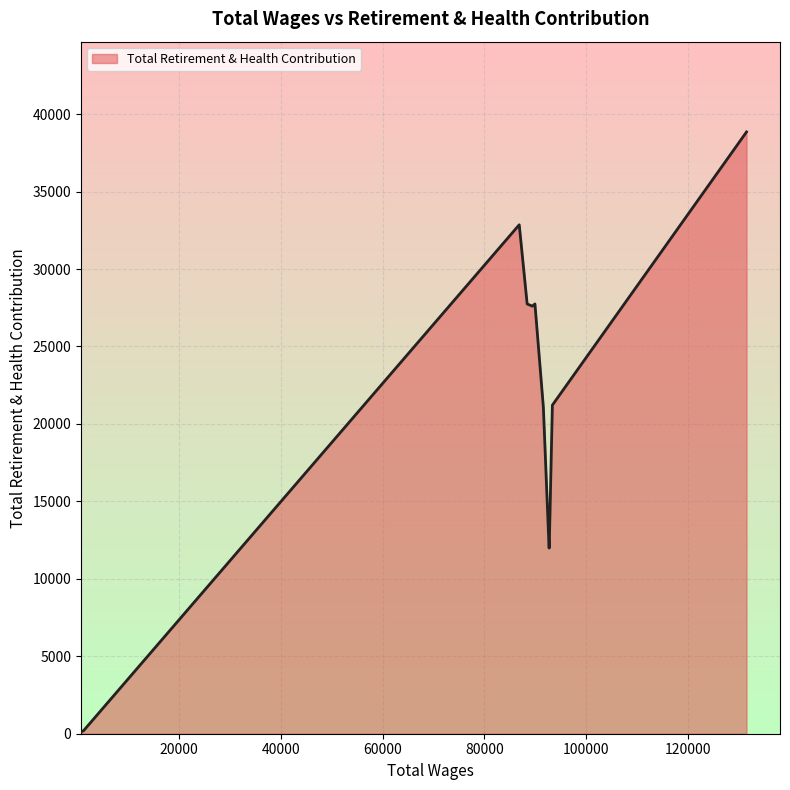

What is the maximum value shown in the chart?

38850